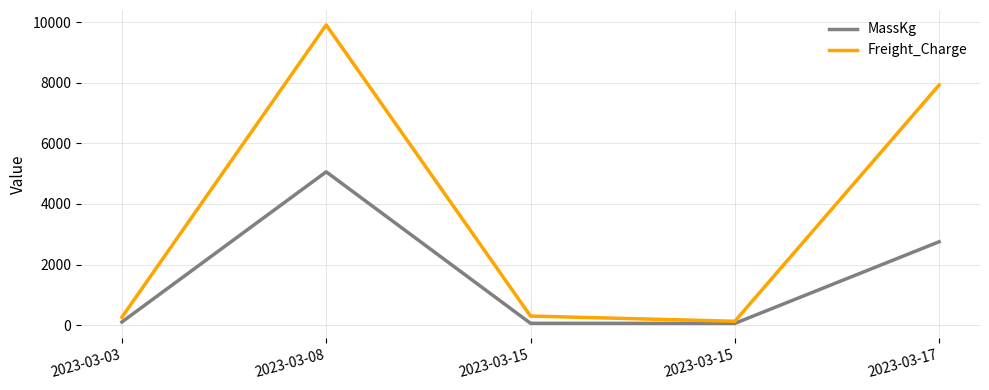

How many lines are shown in the chart?

2